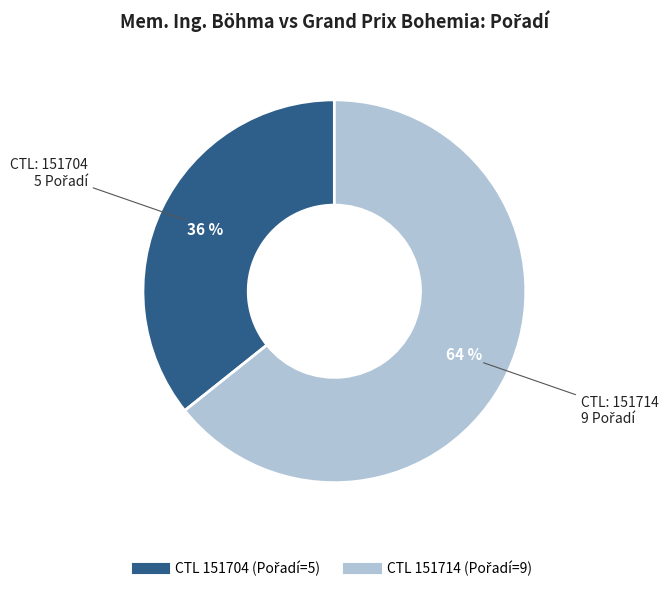

Is there any slice that represents more than half of the pie?

Yes